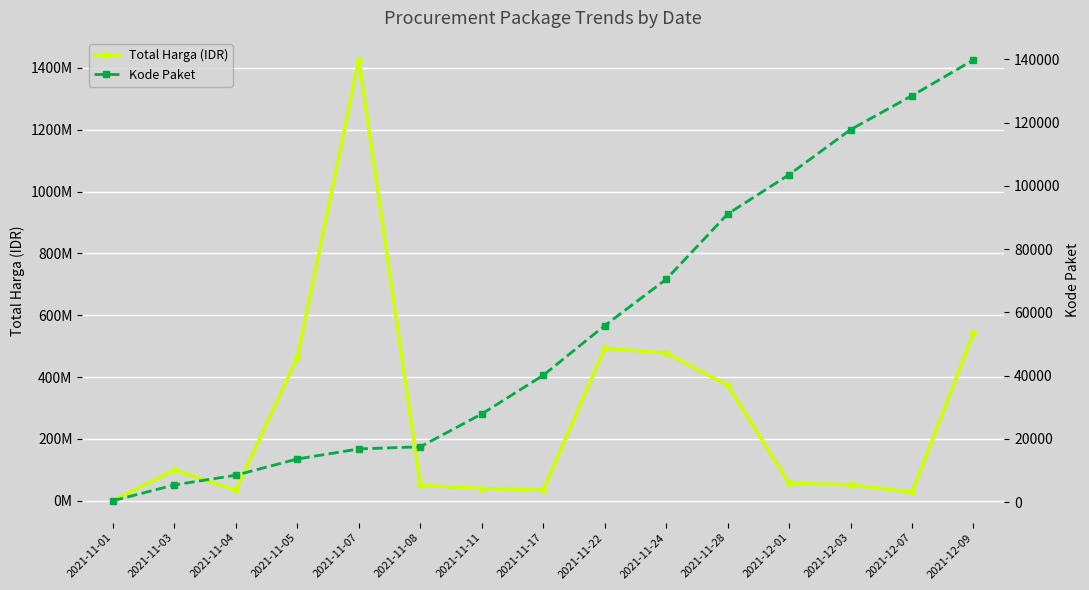

Reading left to right, extract all data points from this chart.

Total Harga (IDR): 333600	98772570	34000000	464002100	1425867900	49730040	39440000	34292000	493000000	477600000	373404000	56152800	51601000	27412000	541071000
Kode Paket: 464	5449	8530	13652	16823	17509	27891	40112	55826	70453	91101	103541	117783	128516	139817